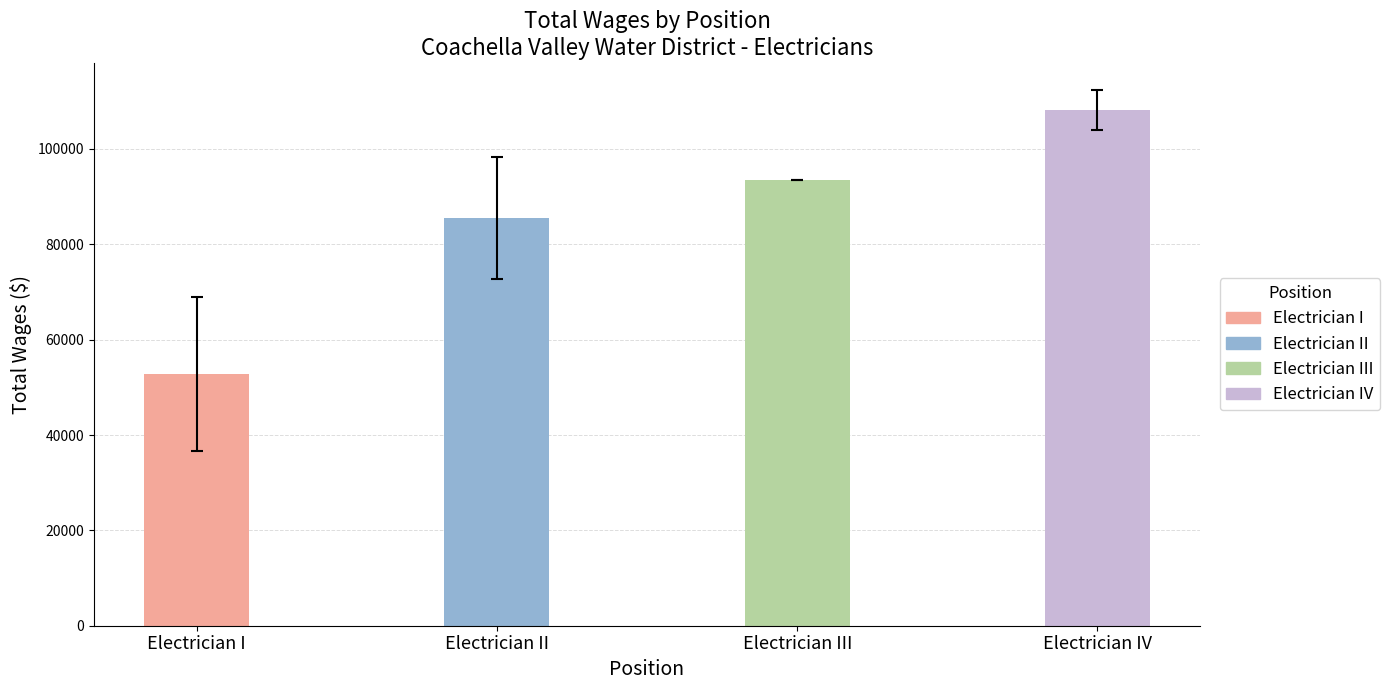

How many data points are less than 93496?

2